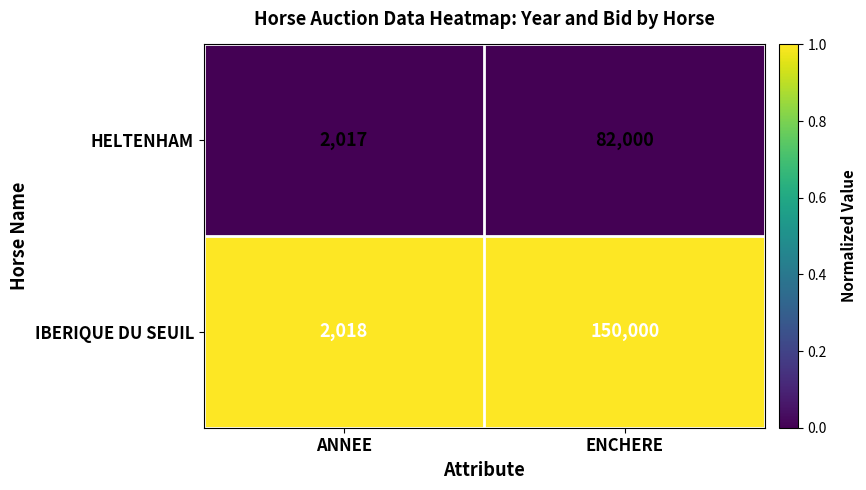

Which series has the largest total across all categories?

IBERIQUE DU SEUIL